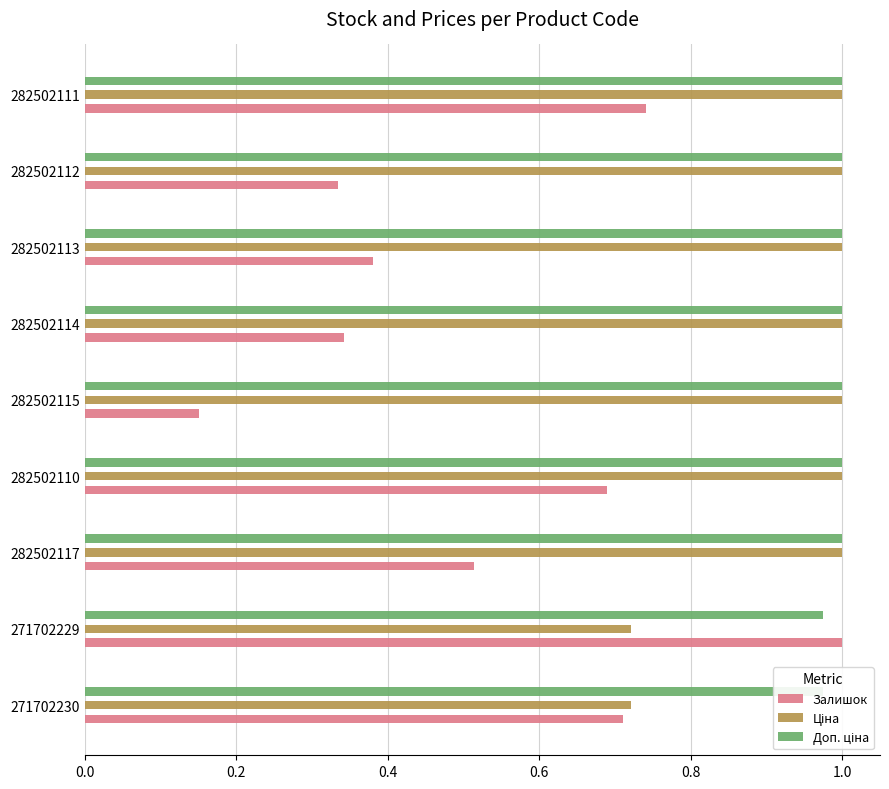

What is the average value of the Залишок series?

0.5